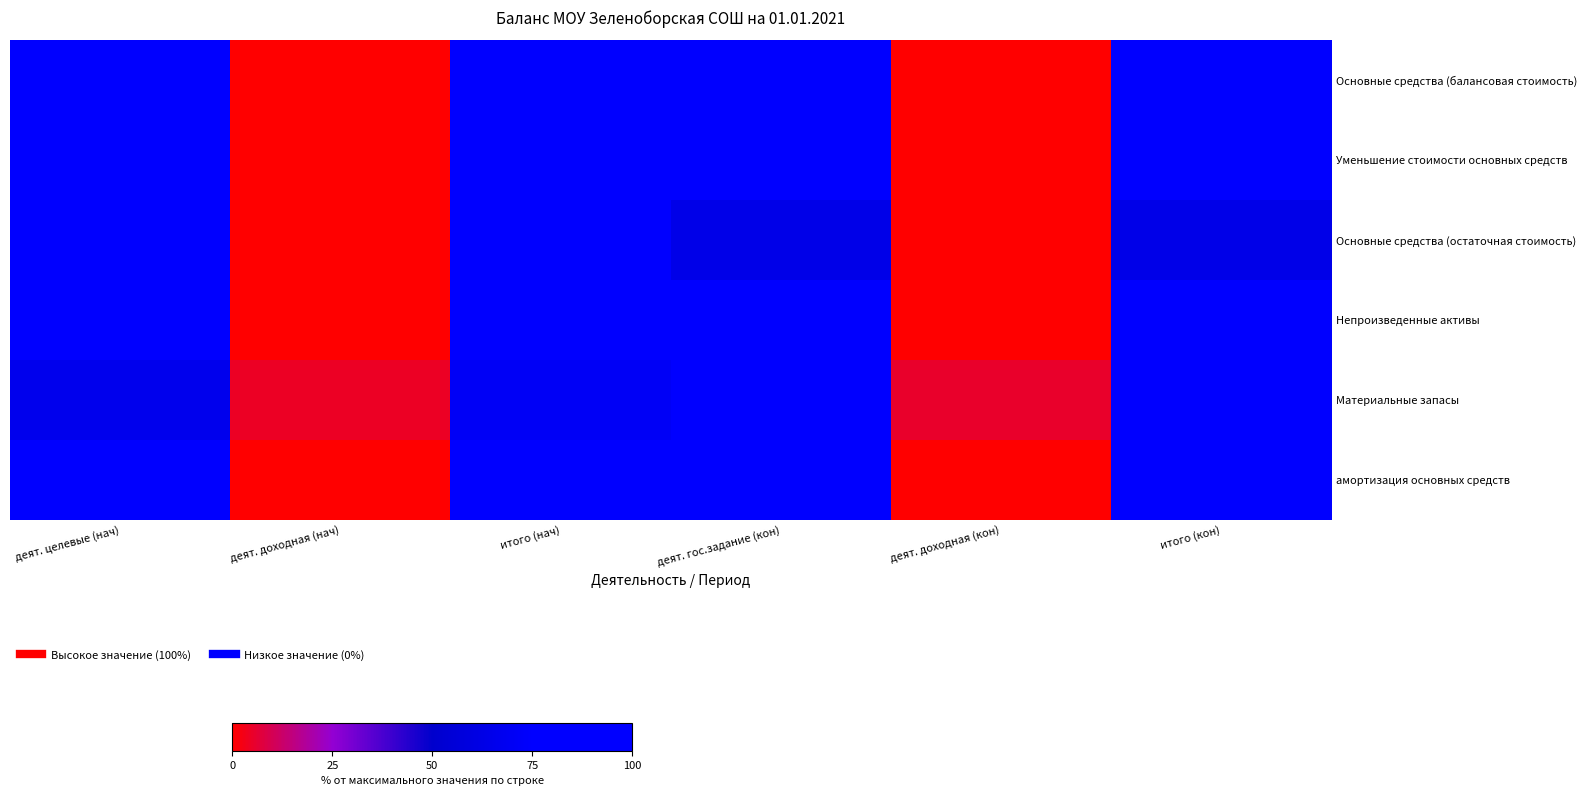

Which series has the widest spread of values?

Основные средства (остаточная стоимость)